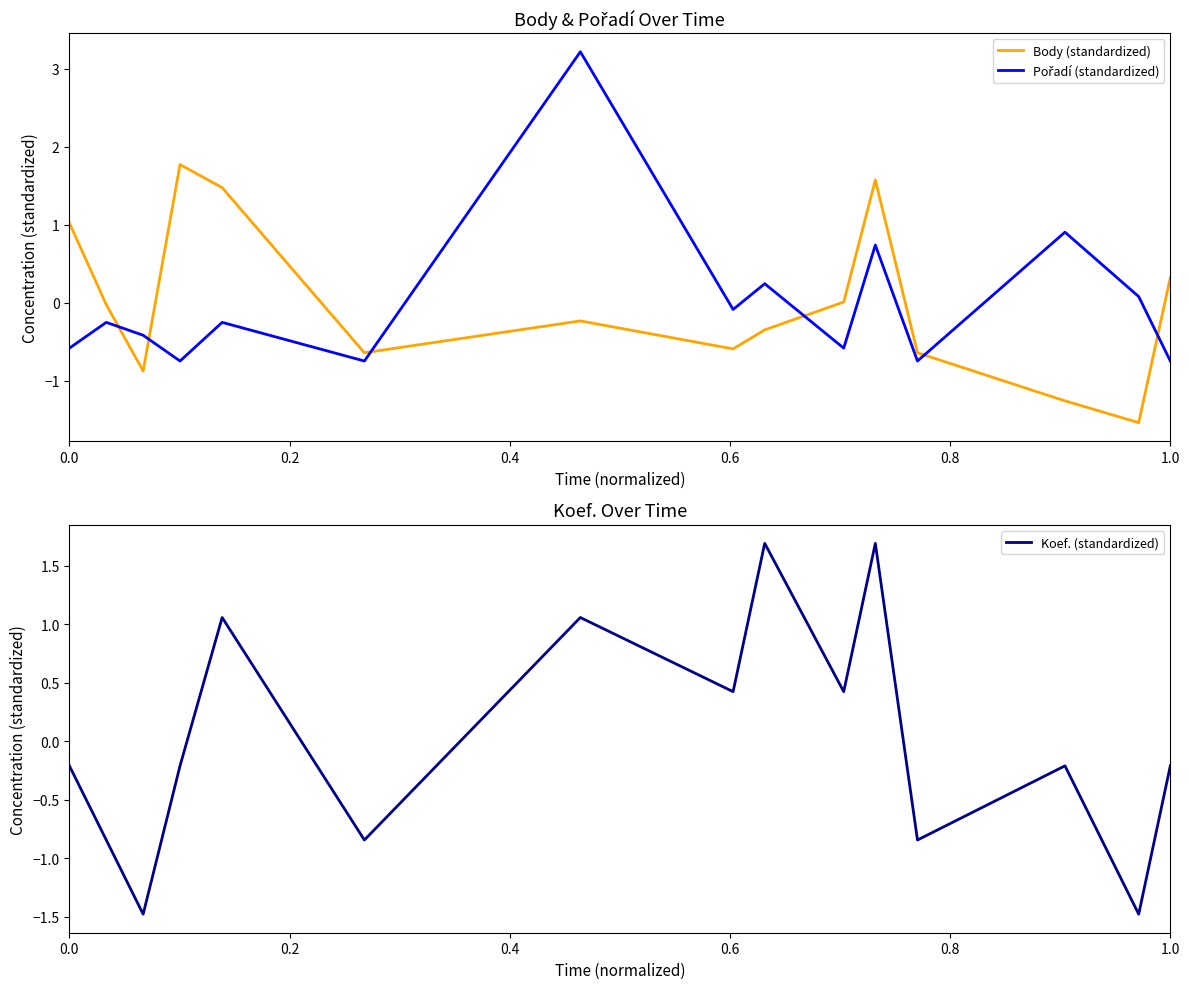

How many lines are shown in the chart?

3